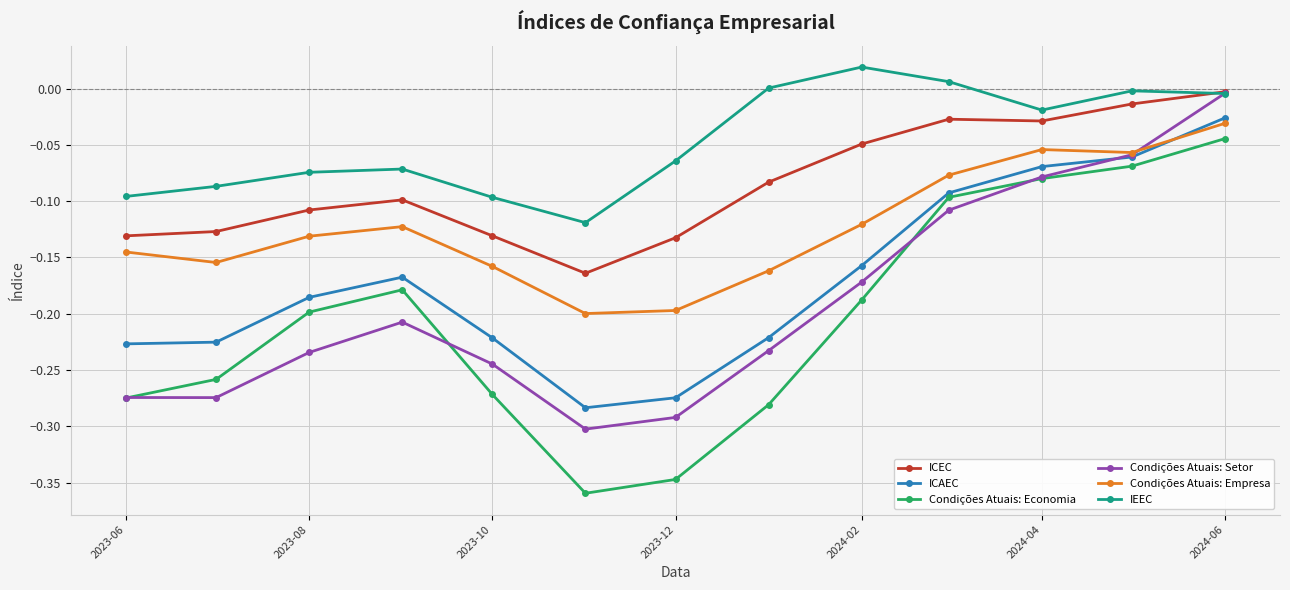

In Condições Atuais: Empresa, how many points are higher than both neighbors (excluding endpoints)?

2